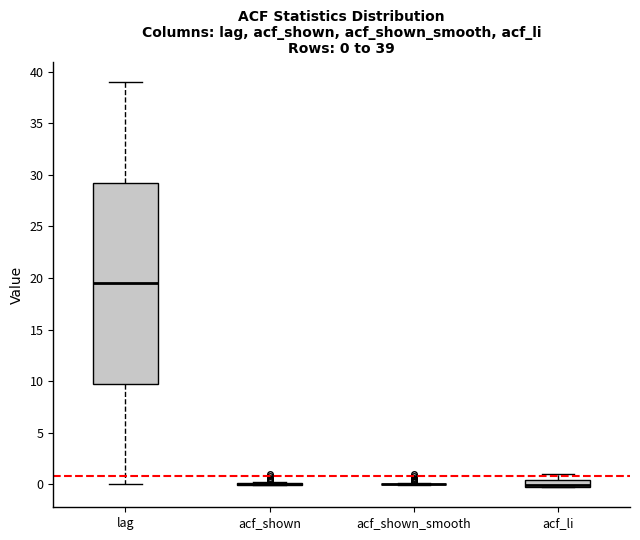

Which box is the tallest, from its lower edge to its upper edge?

lag